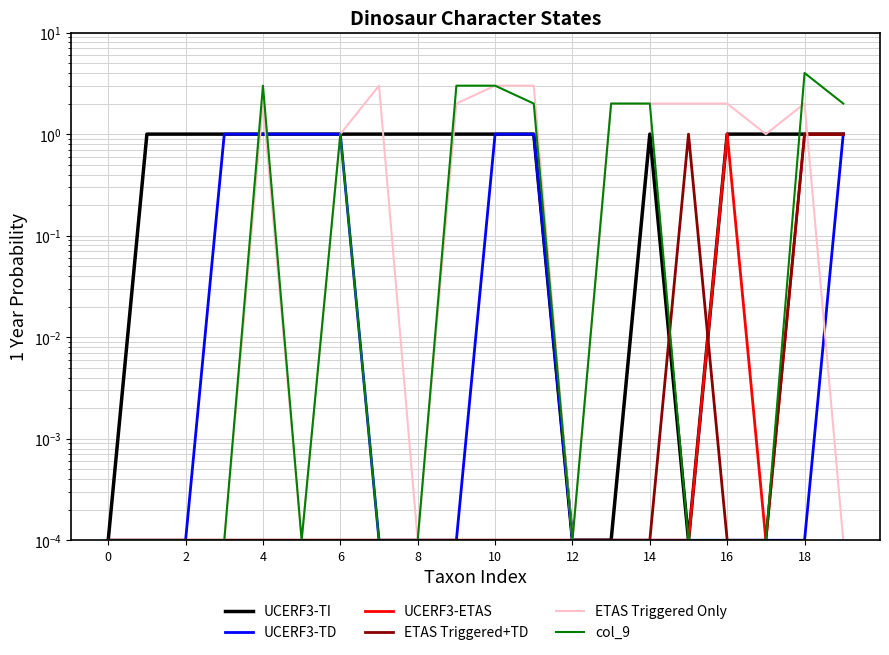

What is the average value of the ETAS Triggered Only series?

1.3